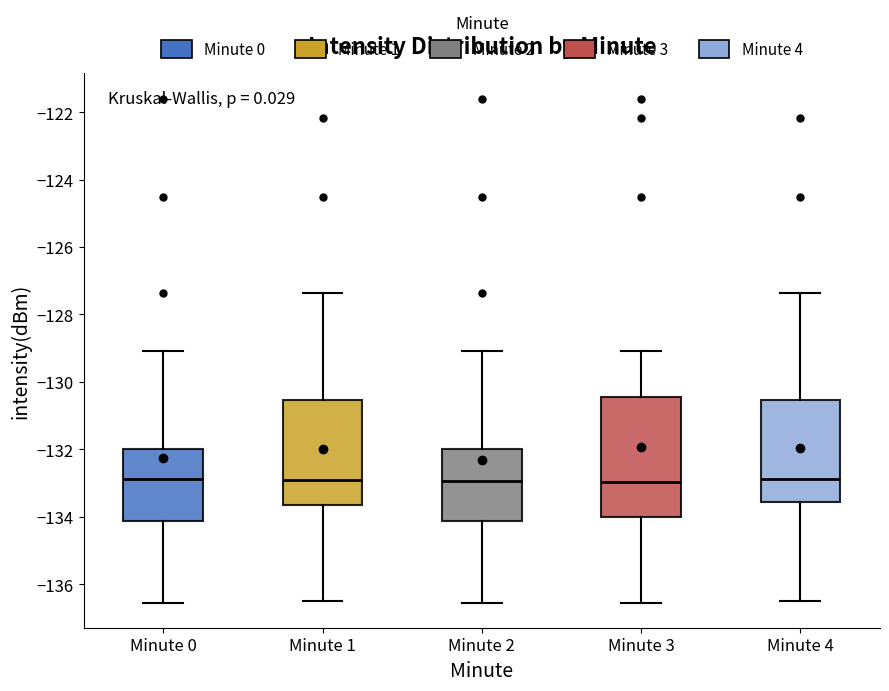

Where is the upper edge of the box for Minute 2 on the y-axis? The values are not printed on the chart, so give them approximately, as read against the axis.

-132.0